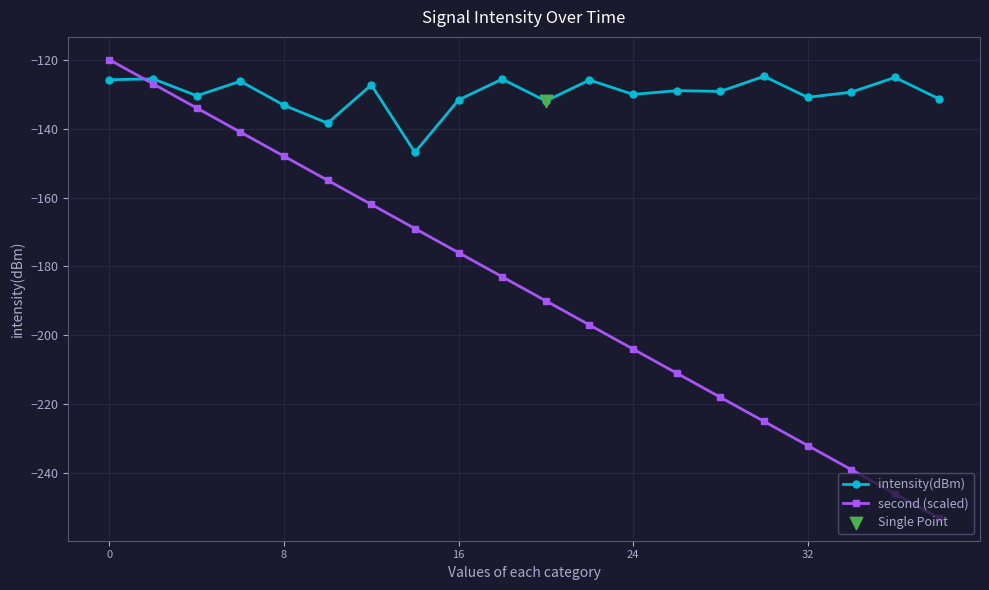

What is the value of the intensity(dBm) point at the 17th from the left?

-130.9